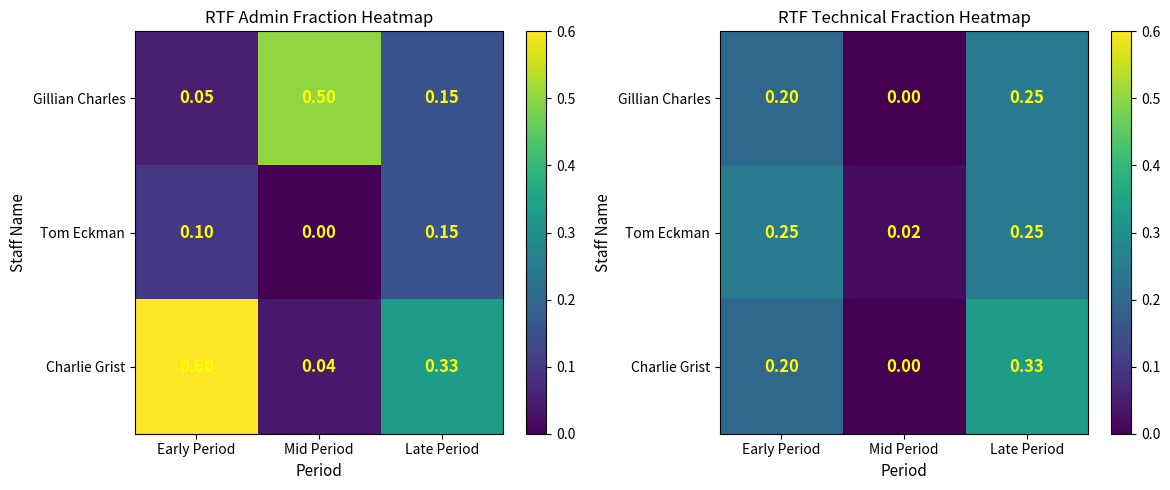

Where is Gillian Charles nearest to the value 0?

Mid Period